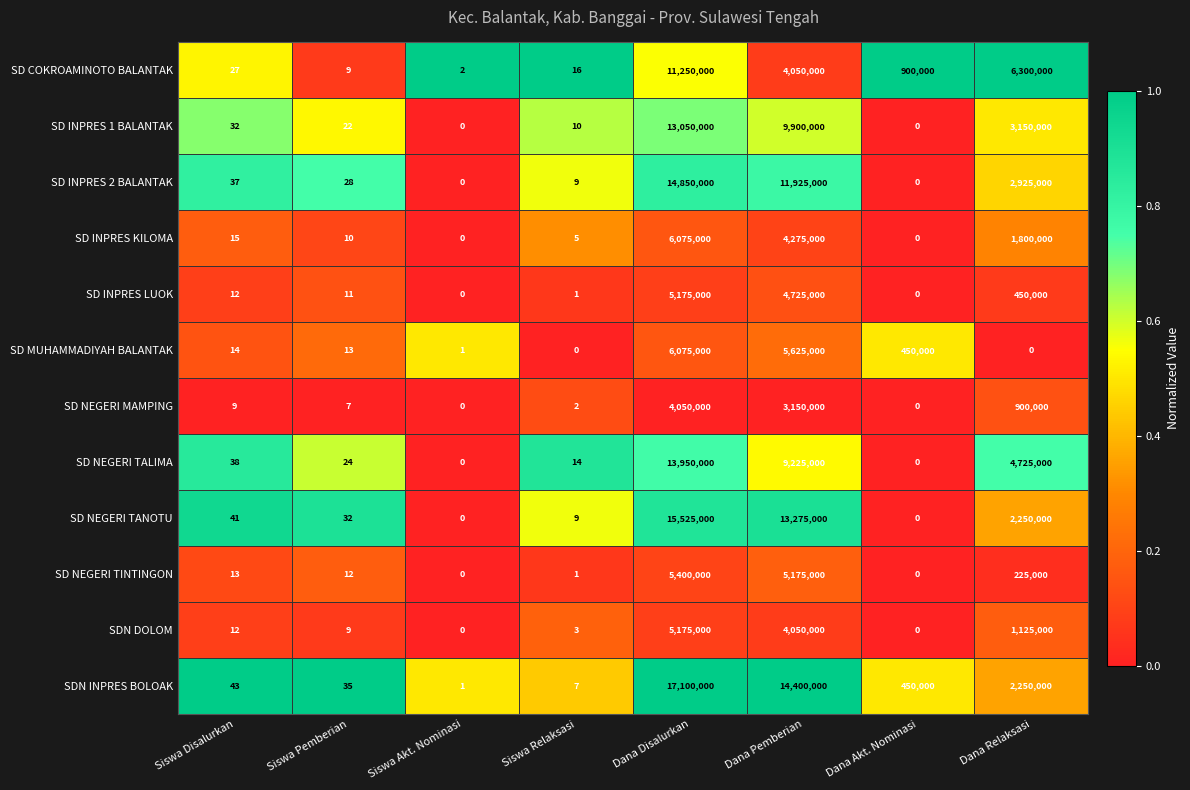

True or false: SD INPRES KILOMA has a value of 10 at Siswa Disalurkan.

False